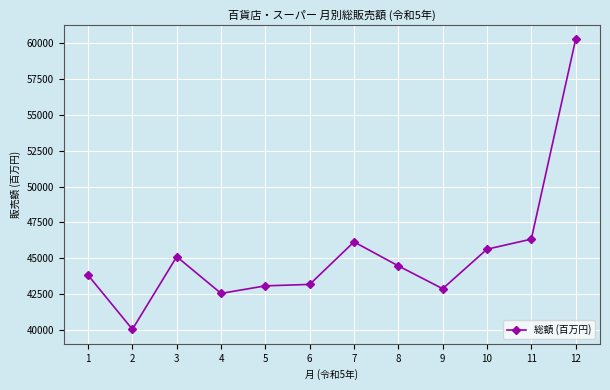

The value at 5 is 43070. True or false?

True